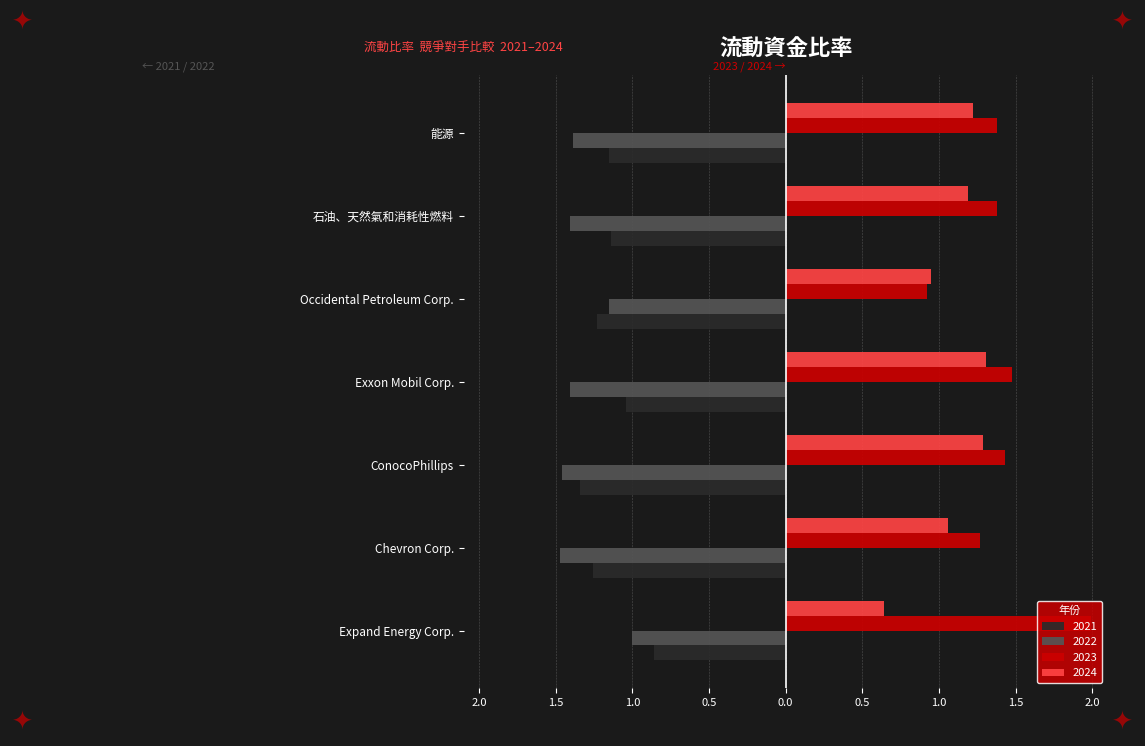

What is the sum of the 2022 values at Occidental Petroleum Corp. and Expand Energy Corp.?

-2.1